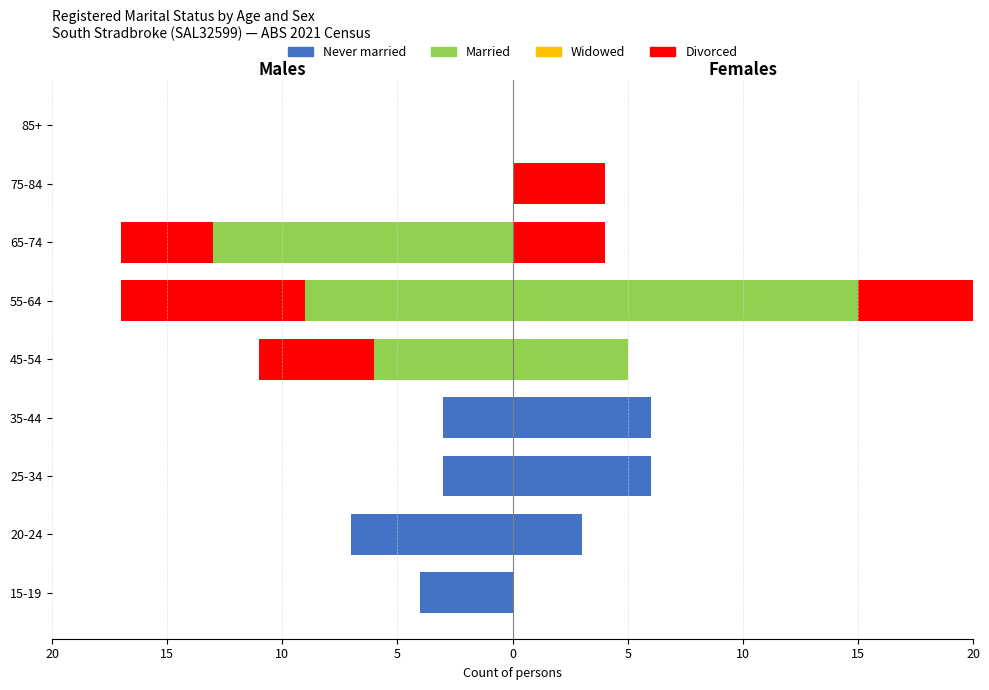

What value does the Divorced series have at 55-64?

-8.0